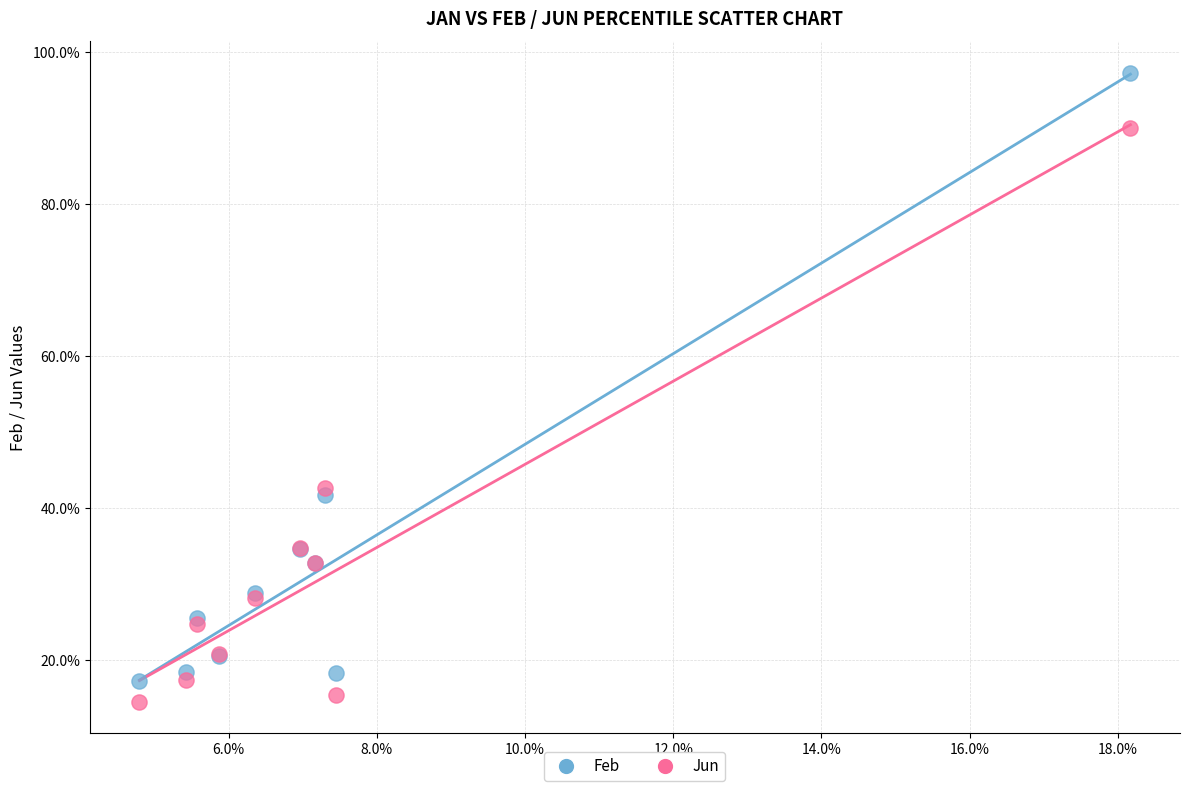

Which series reaches the maximum Y coordinate?

Feb